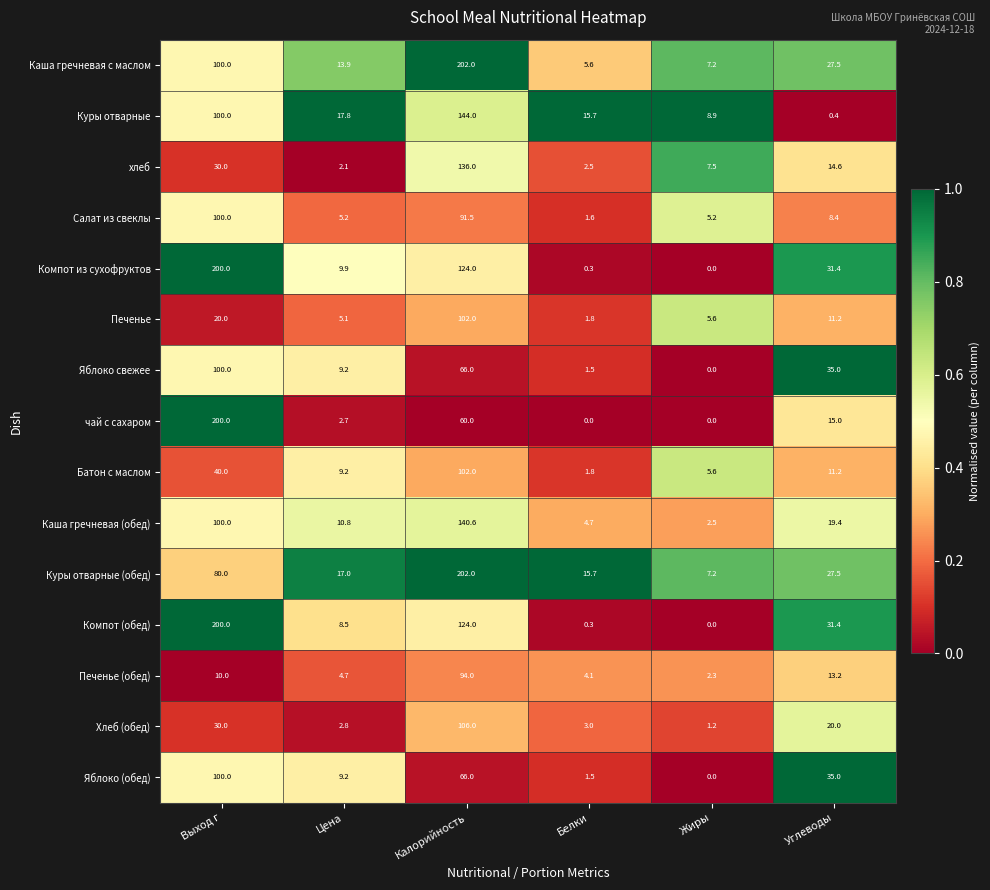

What is the spread (max minus min) of values at Белки?

15.7